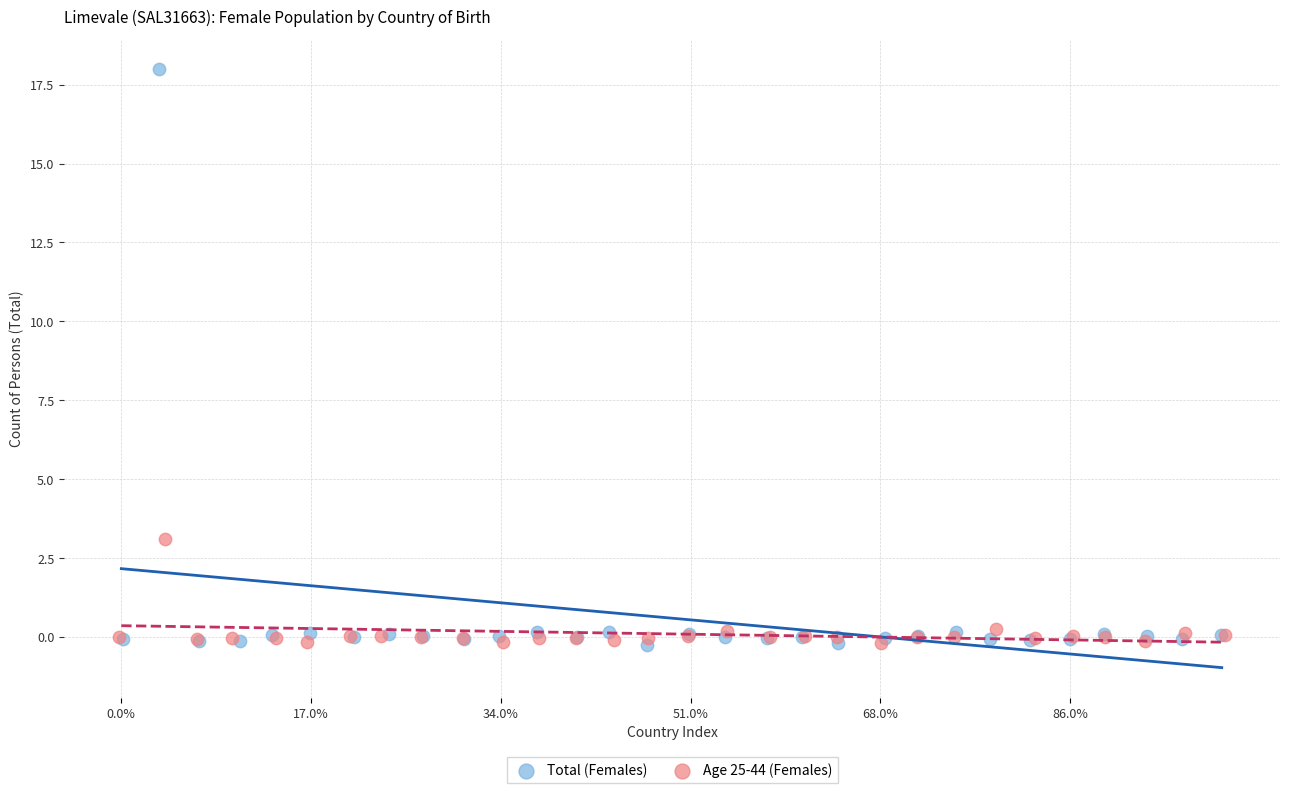

Which series contains the highest Y value?

Total (Females)